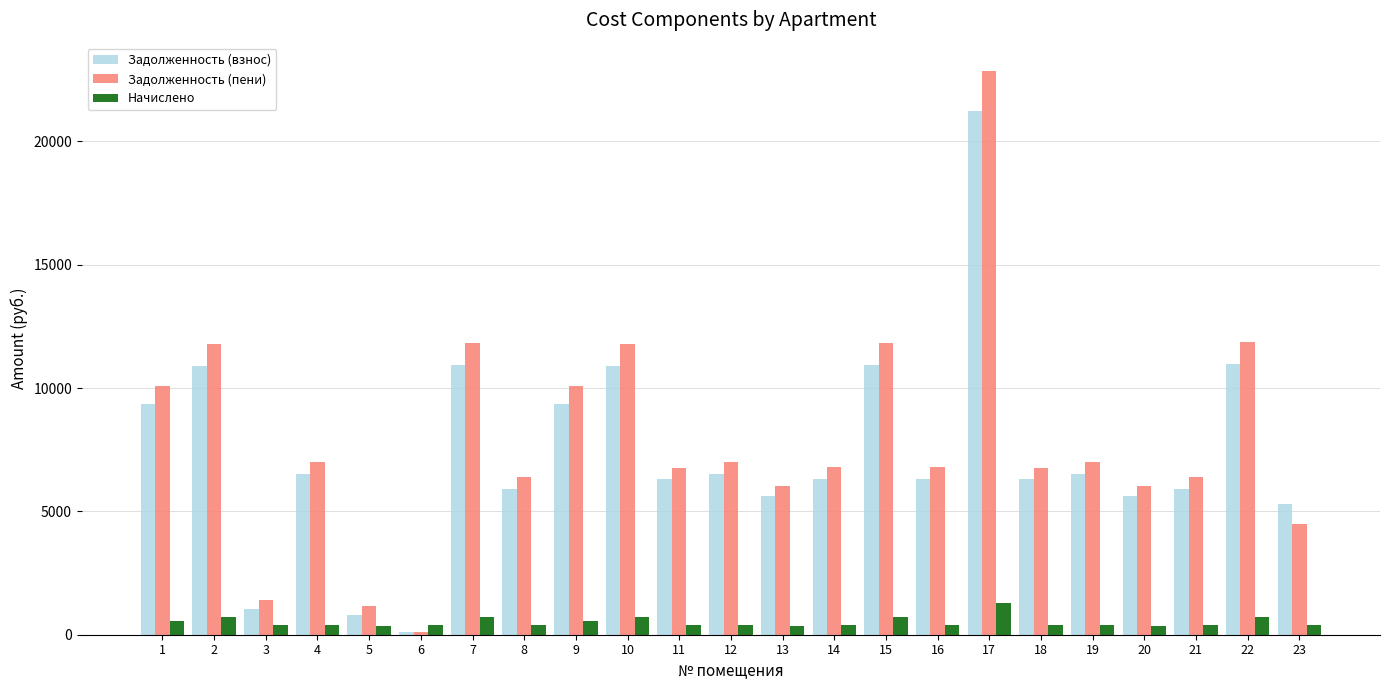

What is the difference between the maximum and minimum values in the Задолженность (пени) series?

22735.1